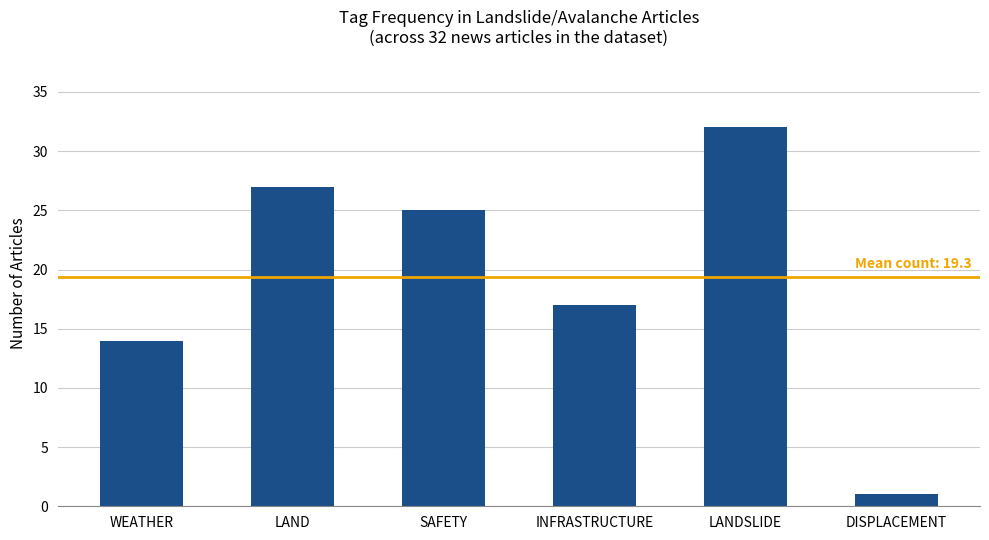

How many data points are less than 25?

3